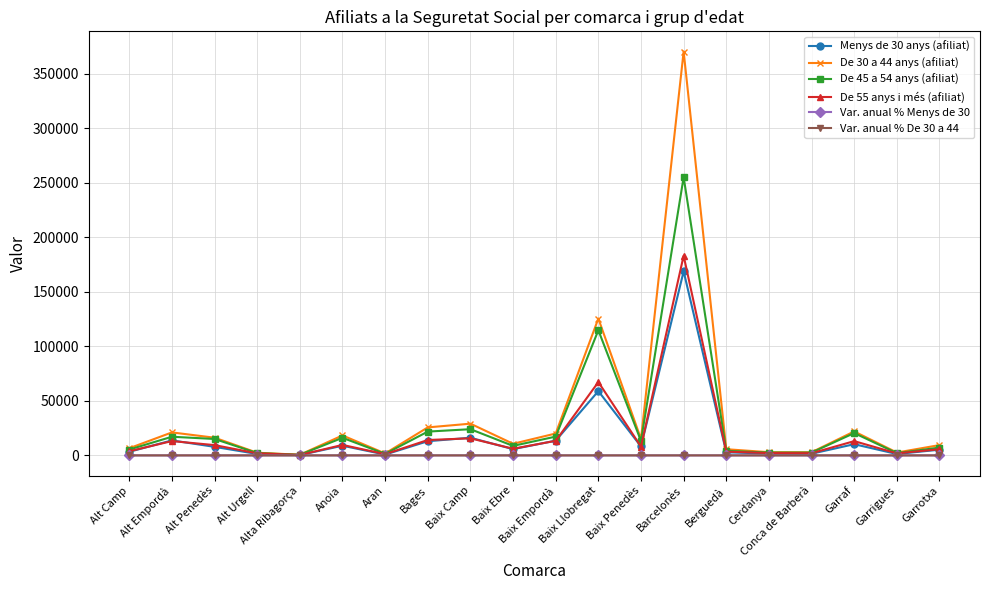

What is the difference between the maximum and minimum values in the Menys de 30 anys (afiliat) series?

168529.0